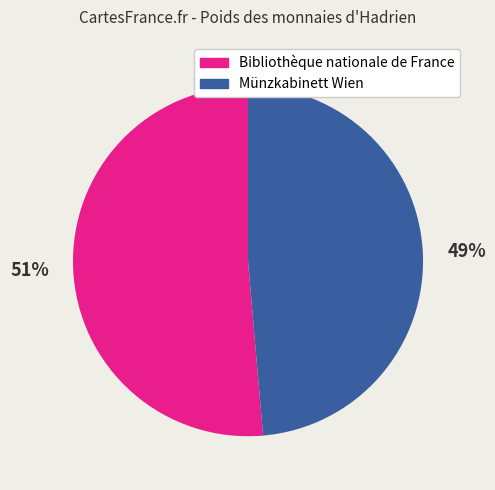

Is Bibliothèque nationale de France the majority of the pie?

Yes